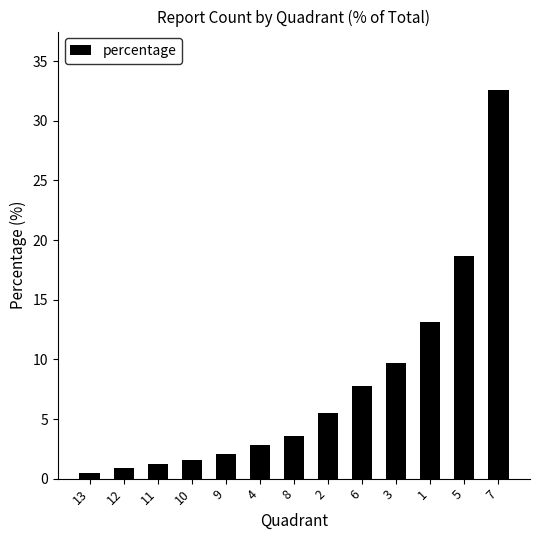

What is the label of the 8th bar from the left?

2